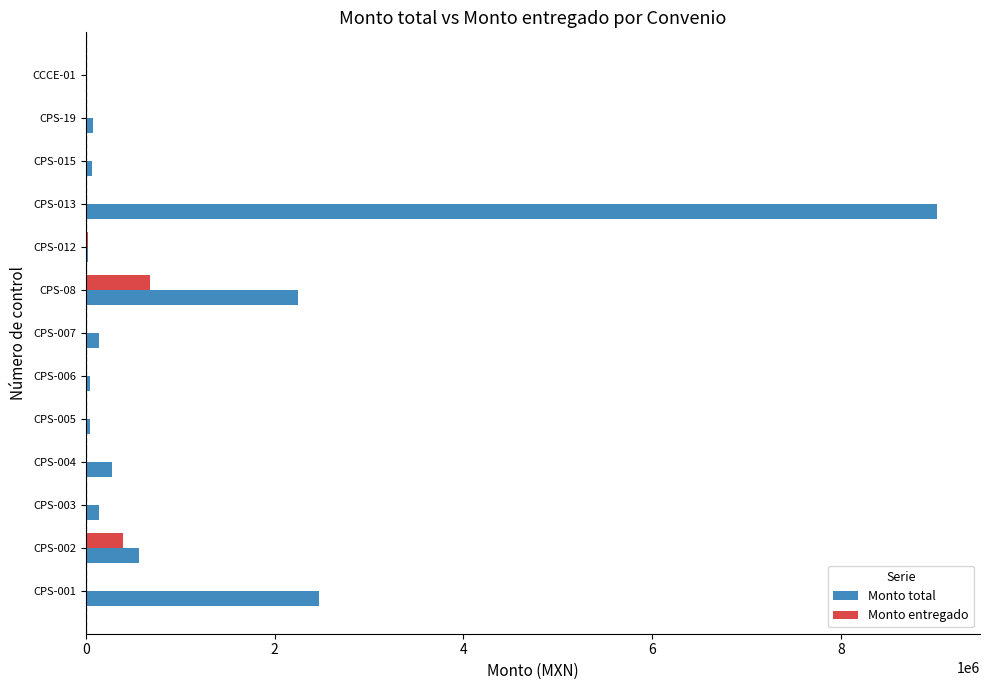

What are all the series names shown in the legend?

Monto total, Monto entregado